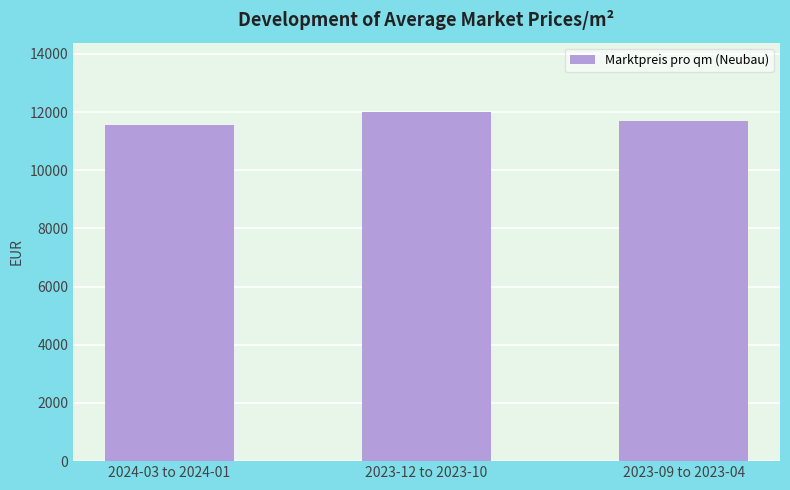

What is the sum of all values?

35216.1